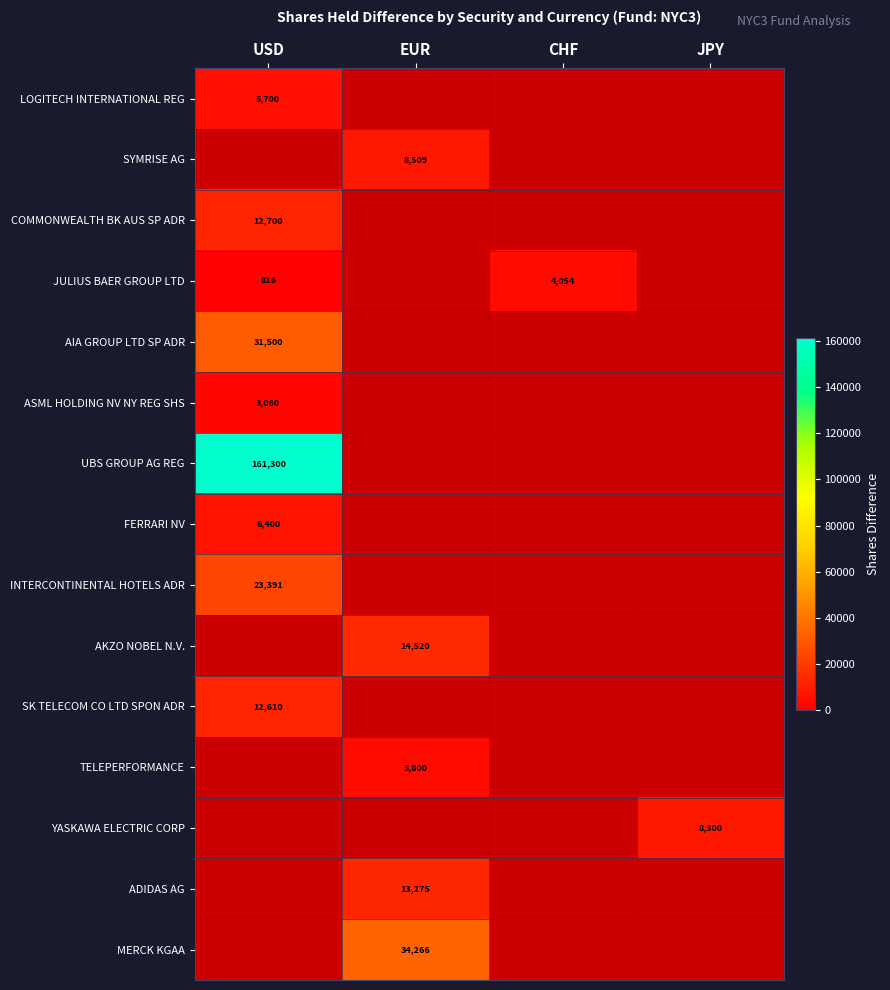

Count the number of categories in the chart.

4